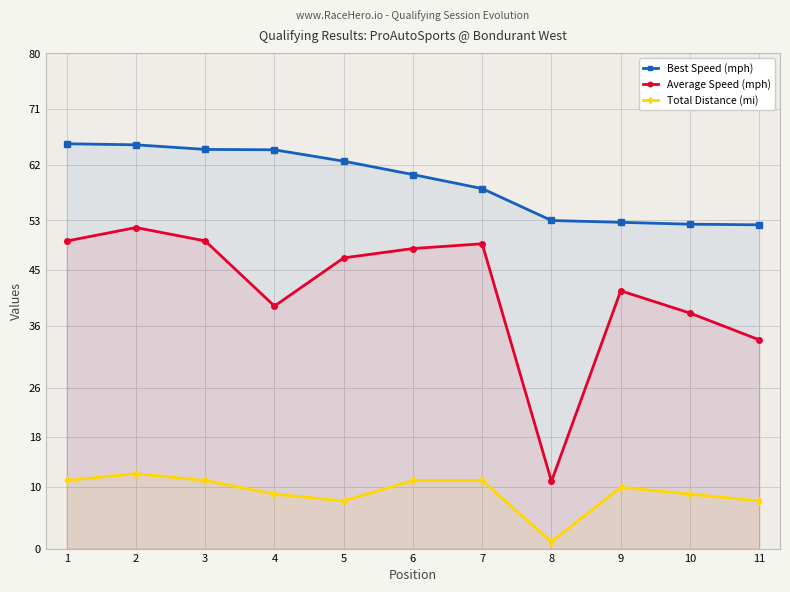

How many distinct data groups are displayed?

3